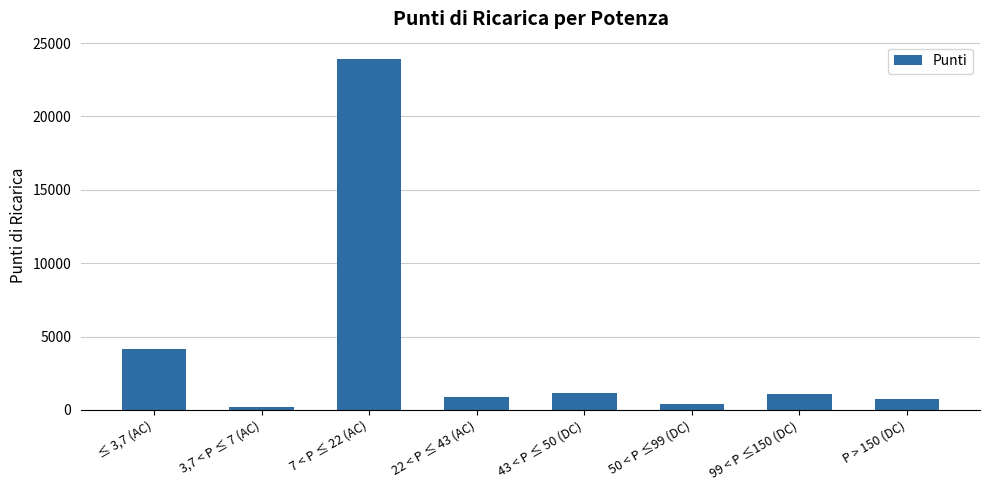

The value at ≤ 3,7 (AC) is 4179. True or false?

True